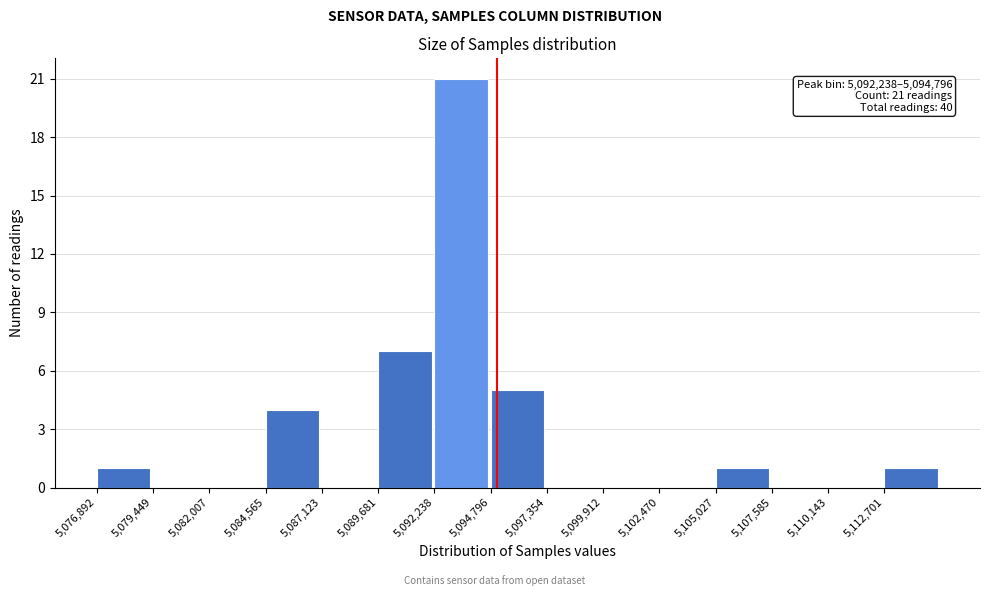

Over which range of the x-axis is the bar tallest?

5092000 to 5095000